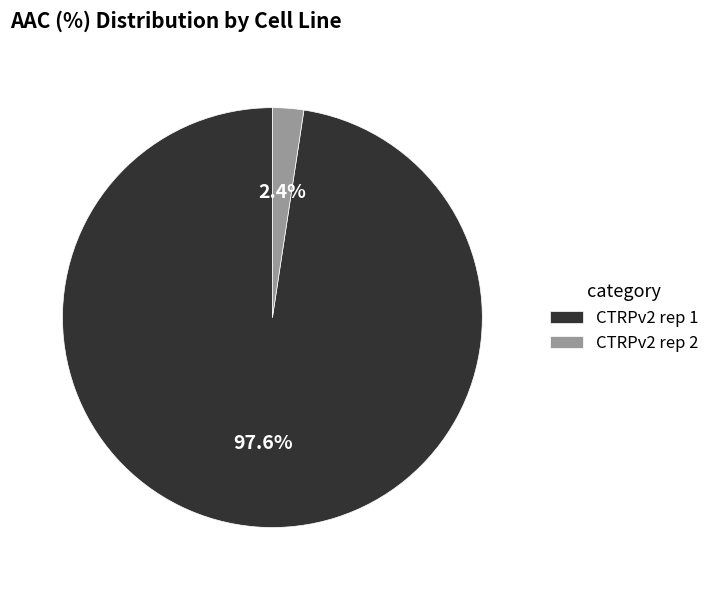

How many segments does this pie chart have?

2